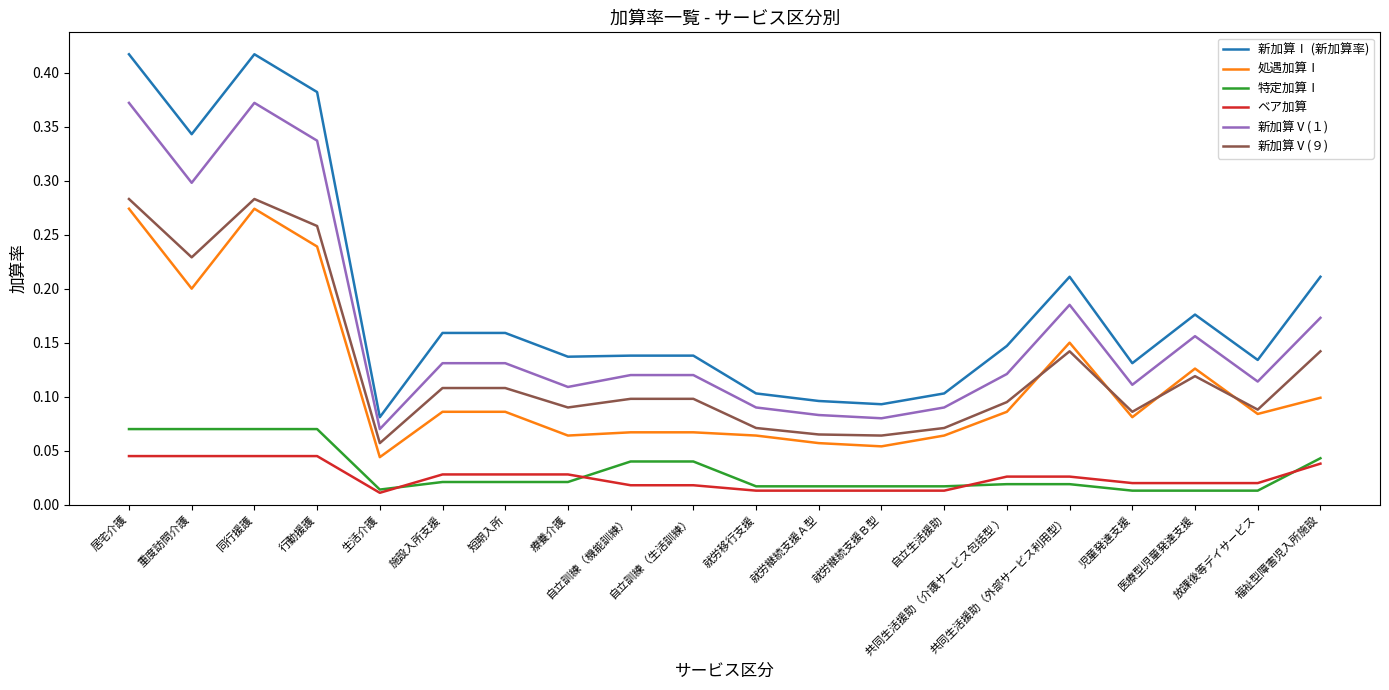

True or false: ベア加算 and 新加算Ⅴ(９) cross at least once.

False